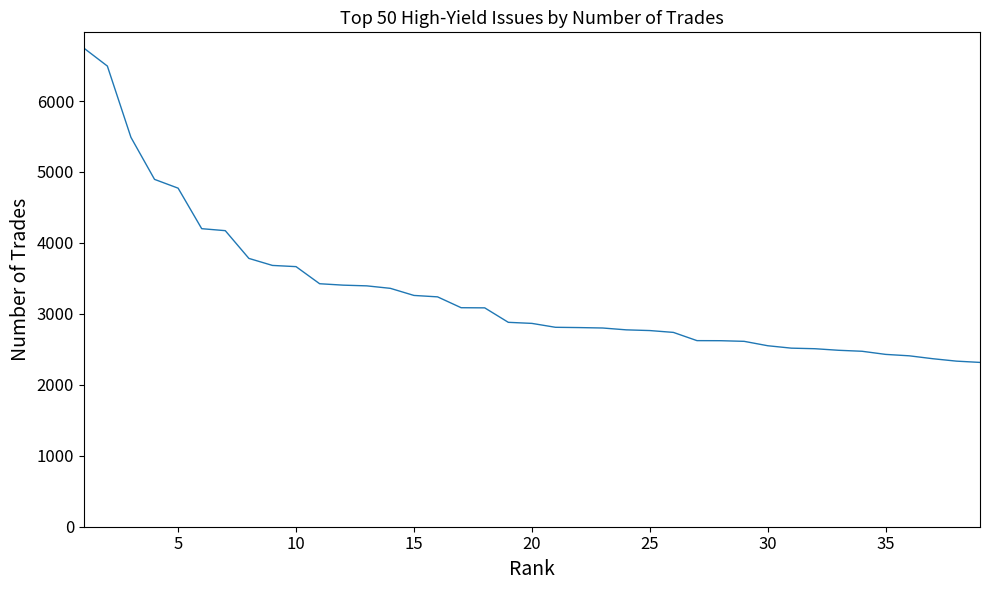

What is the difference between the maximum and minimum values?

4431